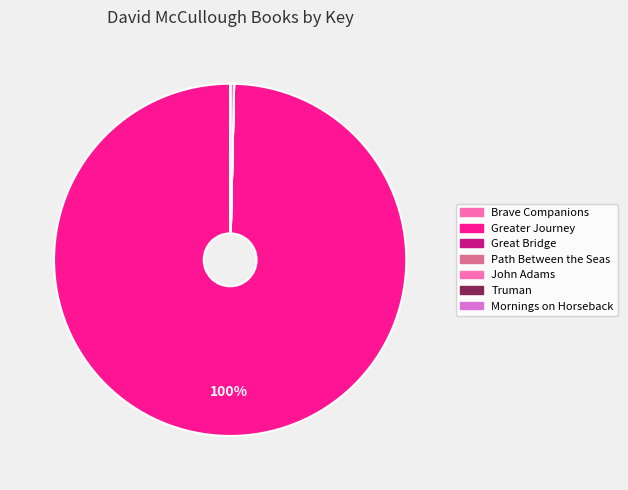

Combined, what portion of the pie is John Adams and Mornings on Horseback?

0.4%